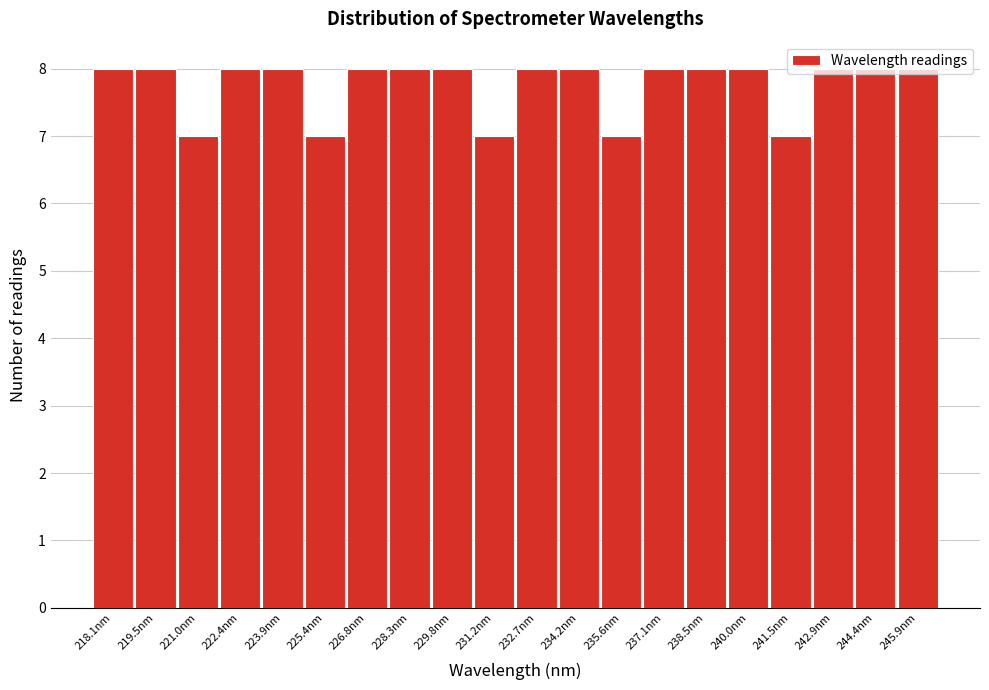

What is the sum of the values at 219.5nm and 237.1nm?

16